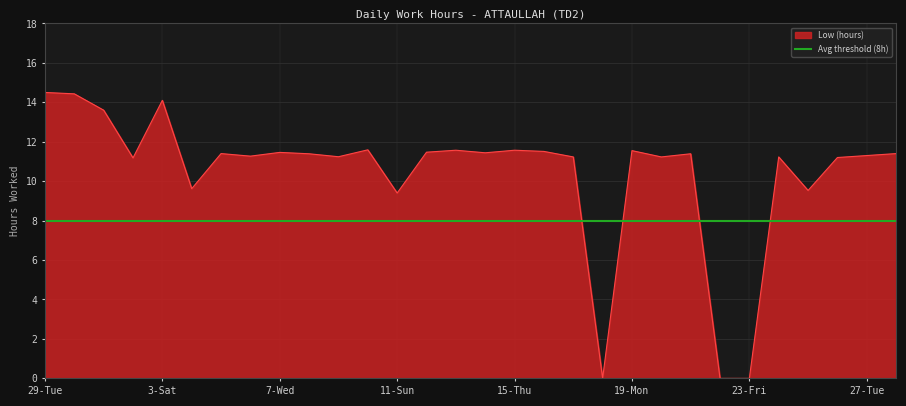

Which series ends up on top after the final intersection of Avg threshold (8h) and Low (hours)?

Low (hours)